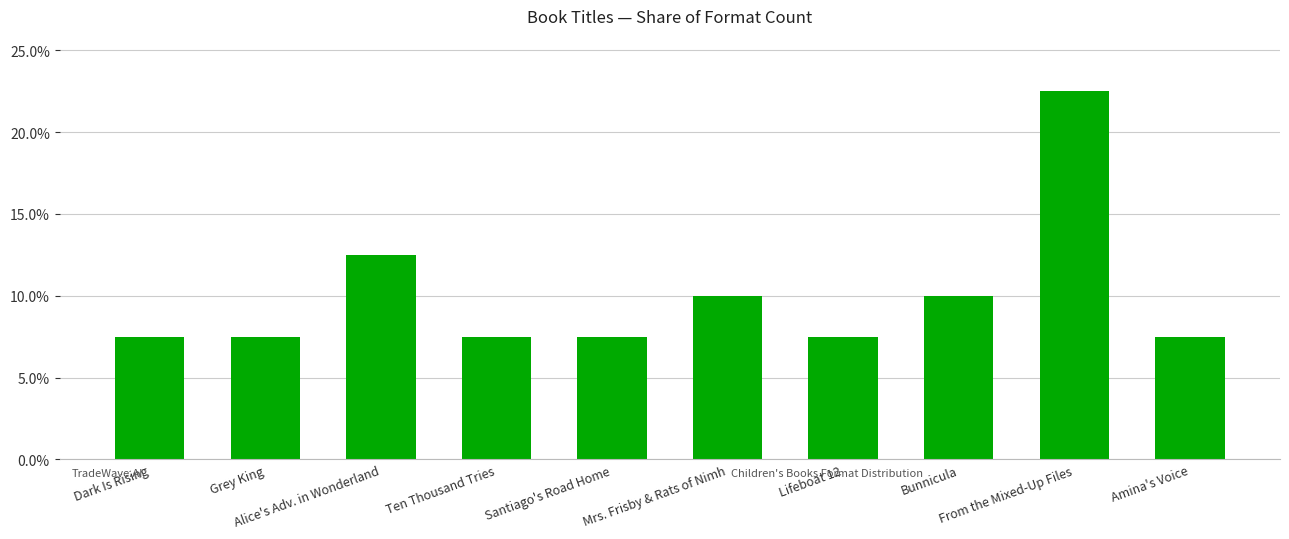

Reading left to right, what are all the values shown in this chart?

0.1	0.1	0.1	0.1	0.1	0.1	0.1	0.1	0.2	0.1